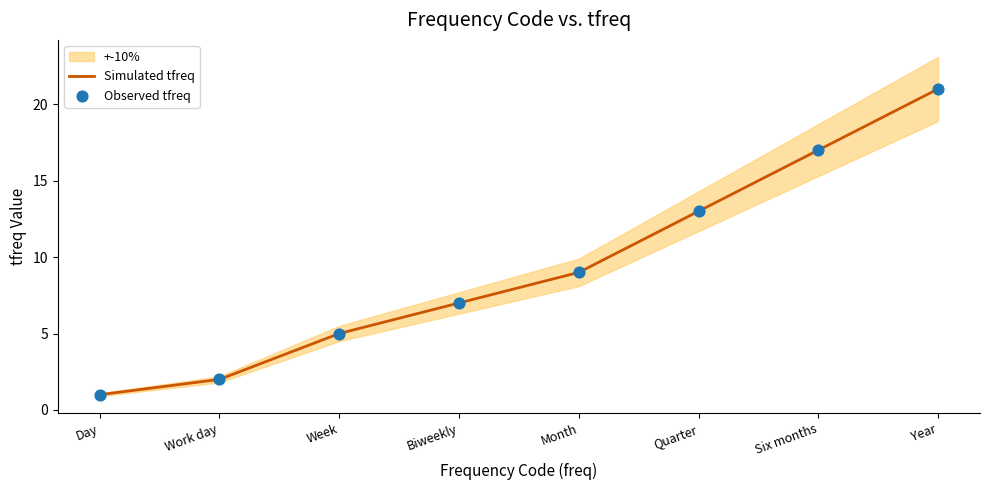

Which category has the lowest value in the Simulated tfreq series?

Day